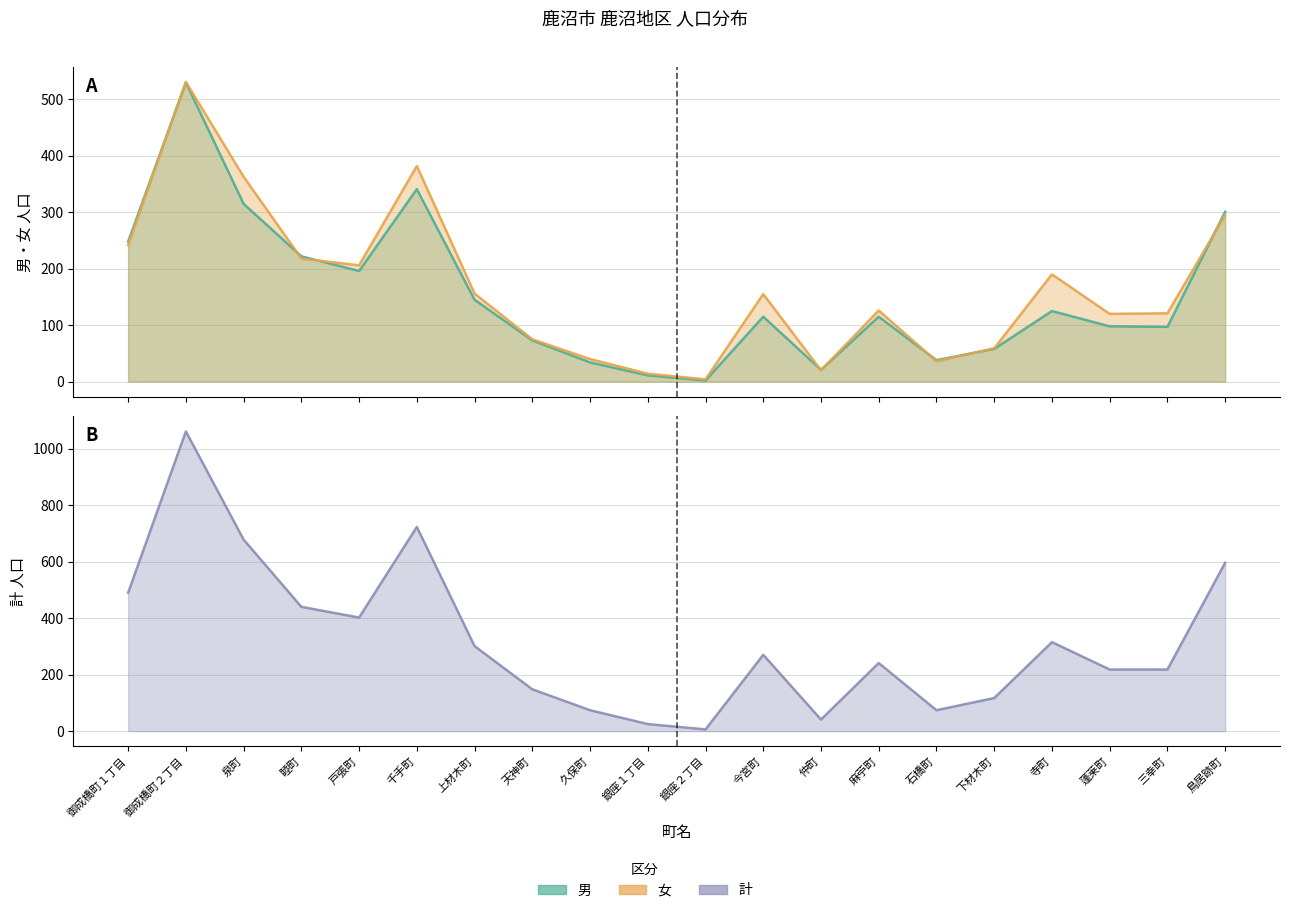

Reading left to right, extract all data points from this chart.

男: 御成橋町１丁目=248	御成橋町２丁目=530	泉町=315	睦町=222	戸張町=196	千手町=341	上材木町=145	天神町=73	久保町=34	銀座１丁目=11	銀座２丁目=2	今宮町=115	仲町=21	麻苧町=115	石橋町=38	下材木町=58	寺町=125	蓬莱町=98	三幸町=97	鳥居跡町=301
女: 御成橋町１丁目=242	御成橋町２丁目=531	泉町=363	睦町=218	戸張町=206	千手町=382	上材木町=156	天神町=75	久保町=40	銀座１丁目=14	銀座２丁目=4	今宮町=155	仲町=20	麻苧町=126	石橋町=36	下材木町=59	寺町=190	蓬莱町=120	三幸町=121	鳥居跡町=295
計: 御成橋町１丁目=490	御成橋町２丁目=1061	泉町=678	睦町=440	戸張町=402	千手町=723	上材木町=301	天神町=148	久保町=74	銀座１丁目=25	銀座２丁目=6	今宮町=270	仲町=41	麻苧町=241	石橋町=74	下材木町=117	寺町=315	蓬莱町=218	三幸町=218	鳥居跡町=596